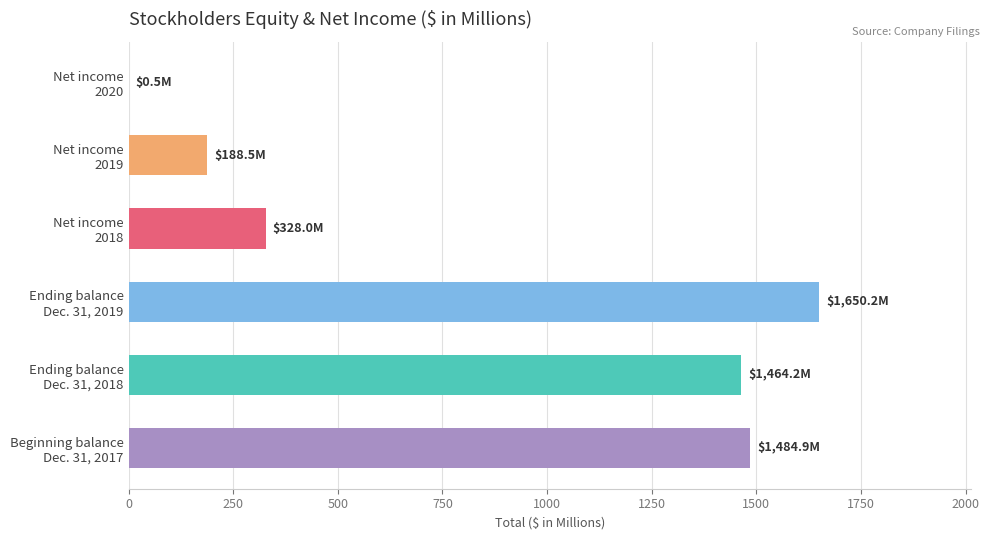

What is the sum of all values?

5116.3